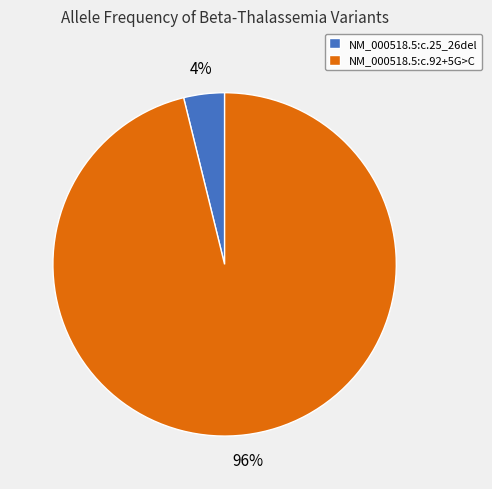

Does NM_000518.5:c.25_26del account for over 50% of the chart?

No